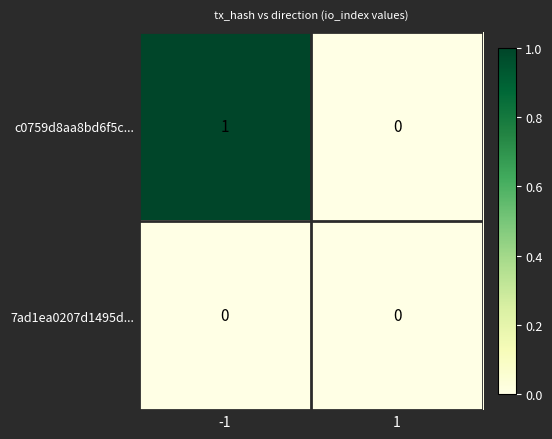

Rank the categories by c0759d8aa8bd6f5c... value from lowest to highest.

1, -1